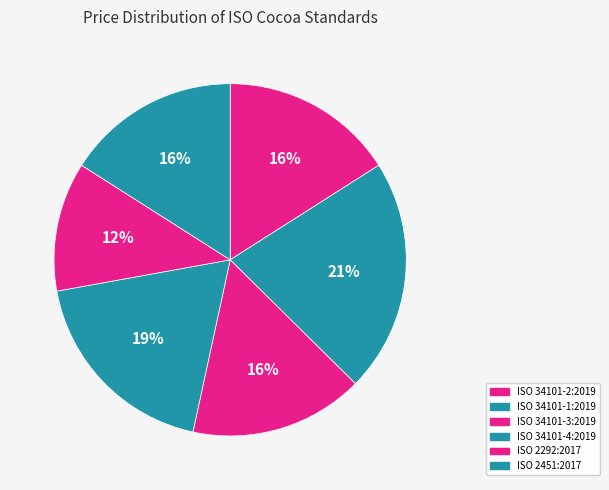

To the nearest percent, what is the combined percentage of ISO 34101-1:2019 and ISO 2451:2017?

37%